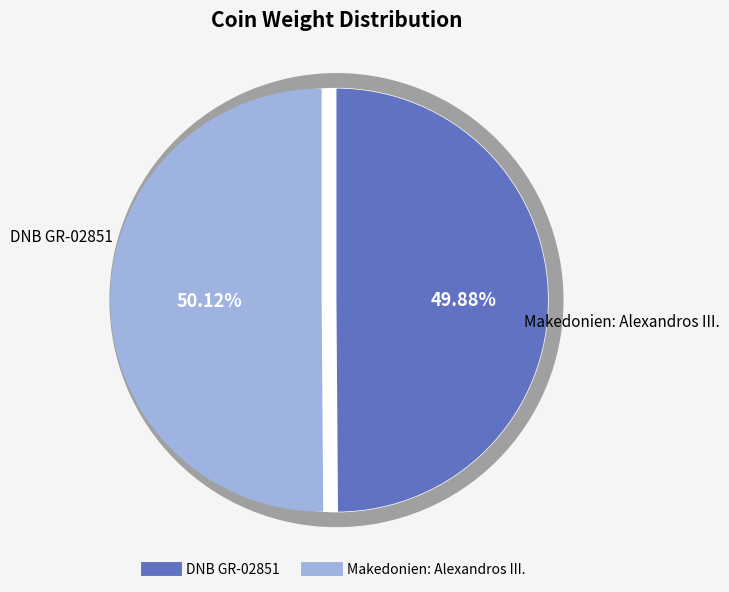

How many slices are in this pie chart?

2